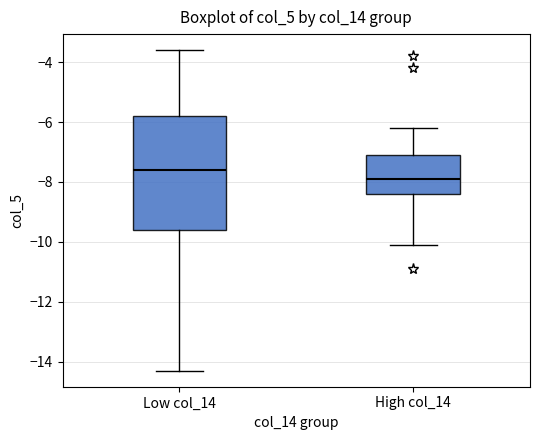

Which box's median line is the highest?

Low col_14